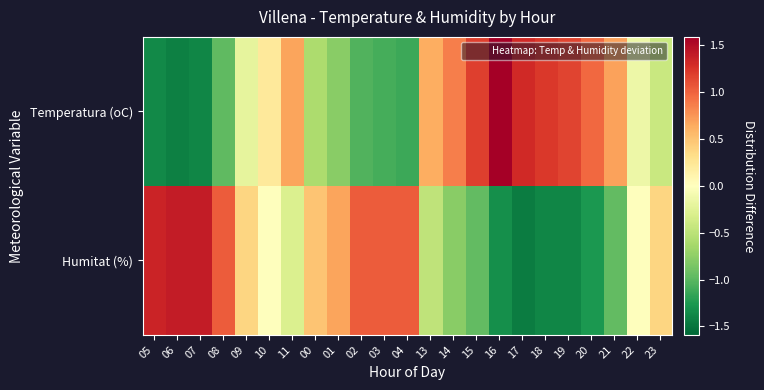

What is the total value across all series at 01?

-0.1